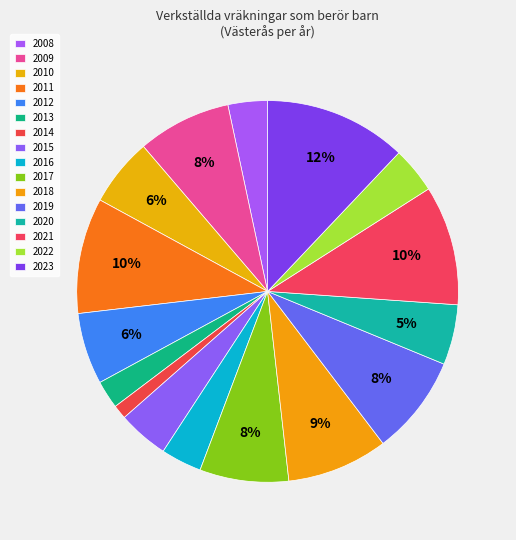

To the nearest percent, what is the difference between the largest and smallest slice percentages?

11%